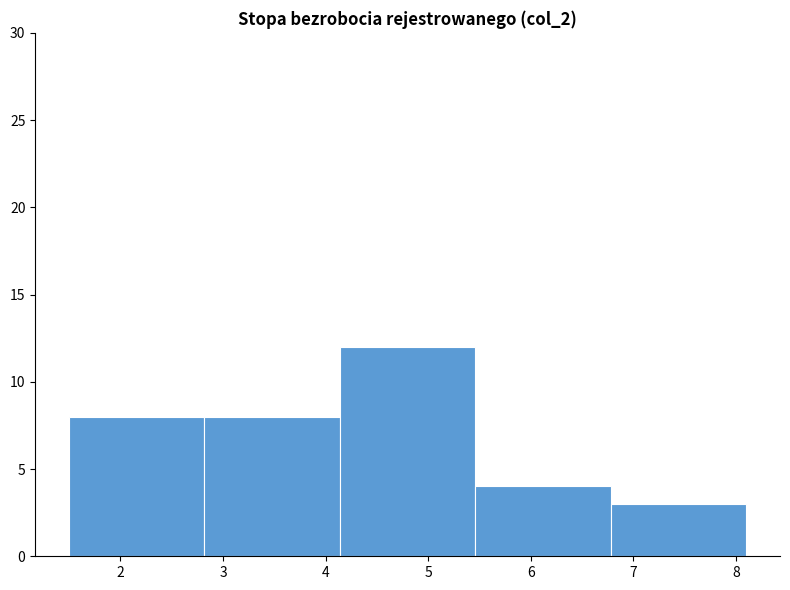

Which range on the x-axis has the tallest bar?

4.14 to 5.46